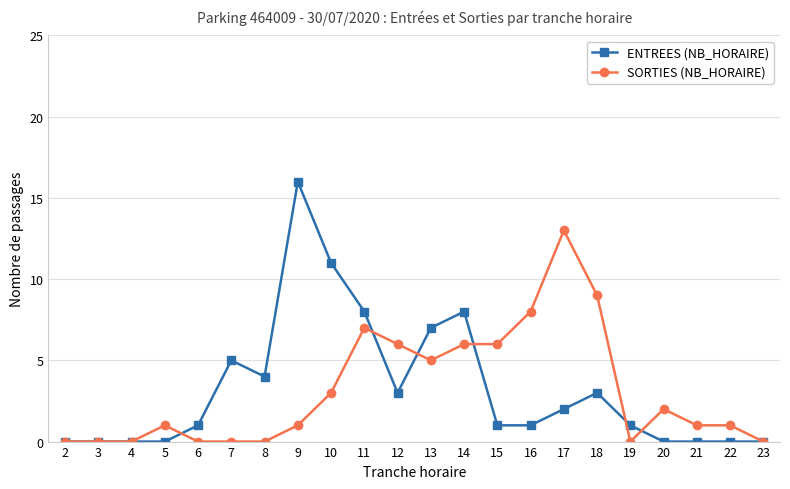

True or false: SORTIES (NB_HORAIRE) has more than 0 points higher than both neighbors.

True